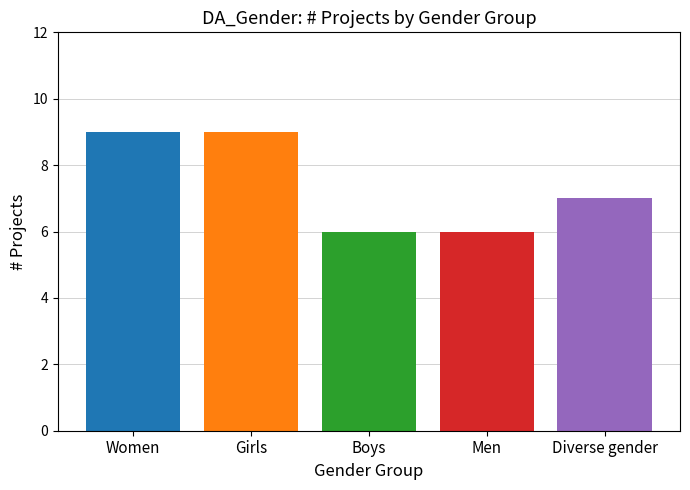

What is the spread (max minus min) of values at Boys?

3